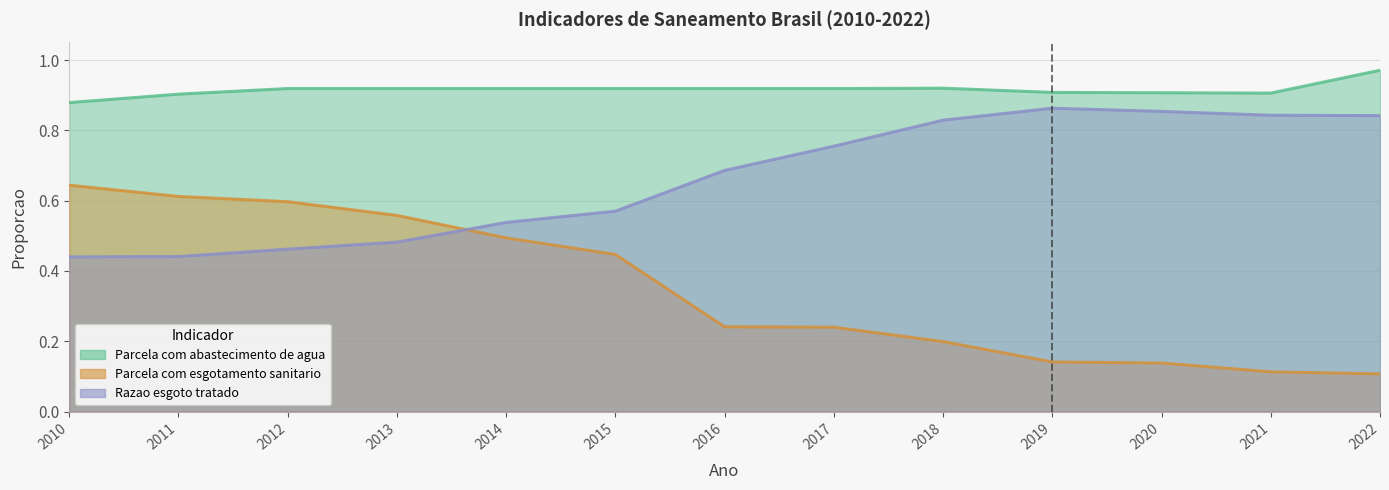

Rank the series at 2018 from highest to lowest value.

Parcela com abastecimento de agua, Razao esgoto tratado, Parcela com esgotamento sanitario